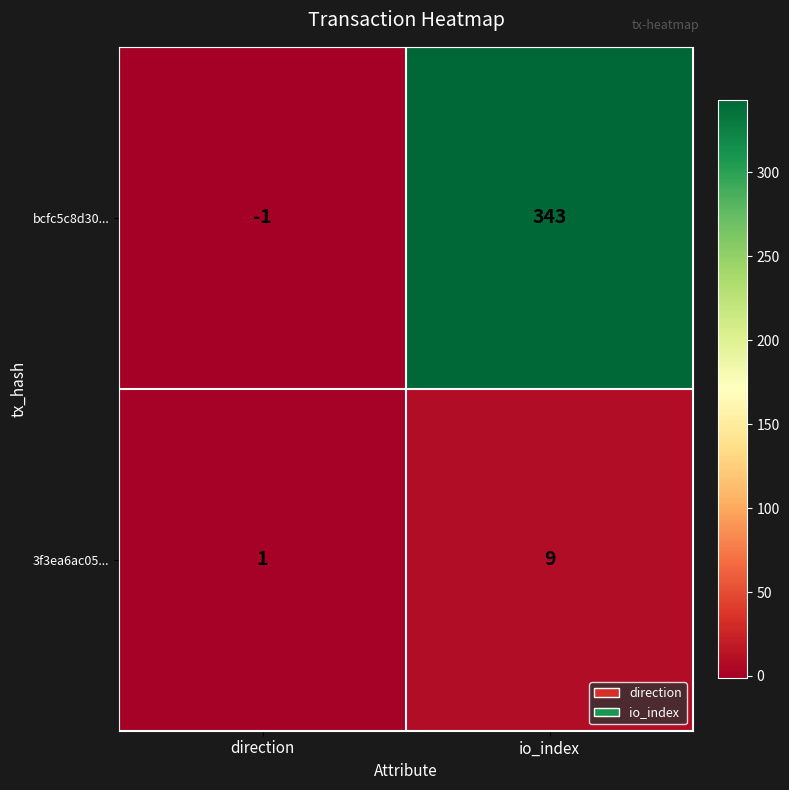

What is the highest value of the bcfc5c8d30... series?

343